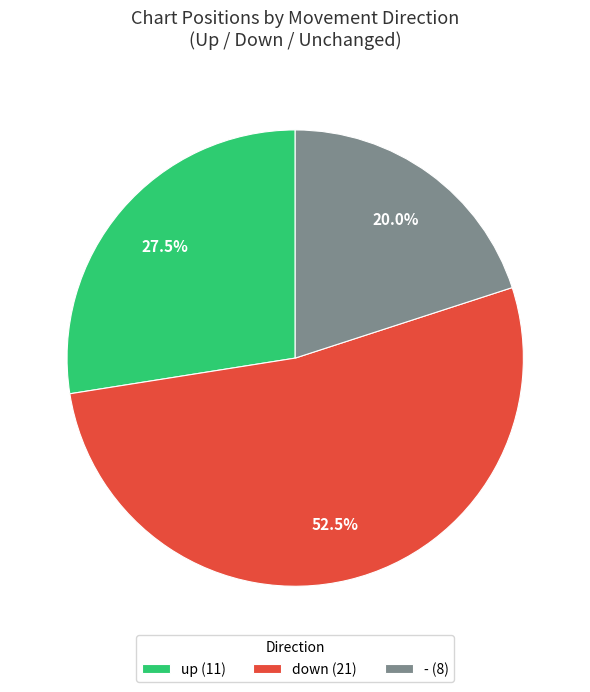

Is down the majority of the pie?

Yes